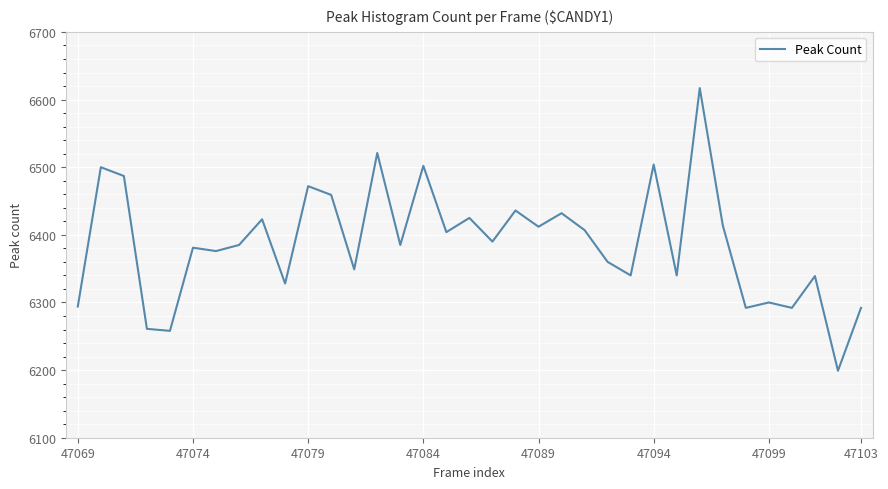

What is the smallest value displayed?

6199